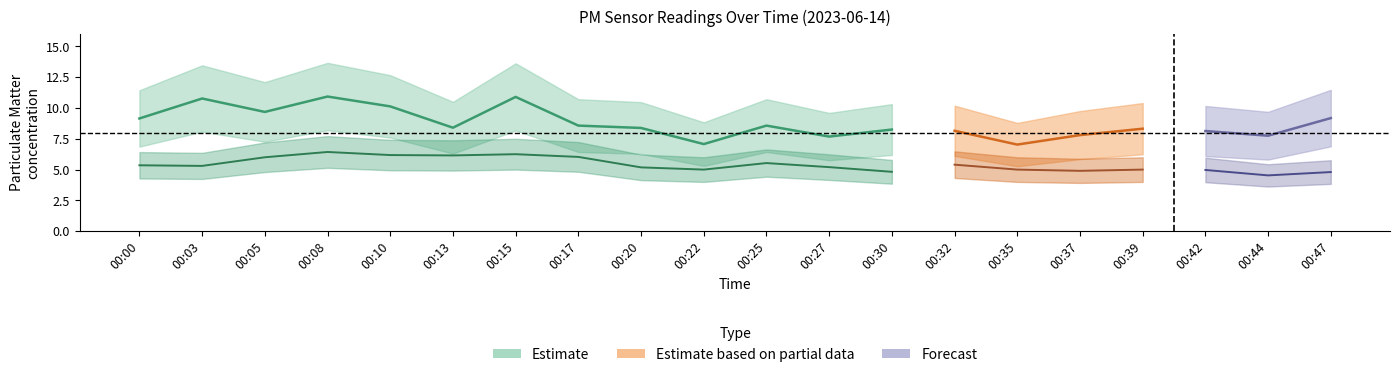

What is the value of the P2 point at the 20th from the left?

4.8